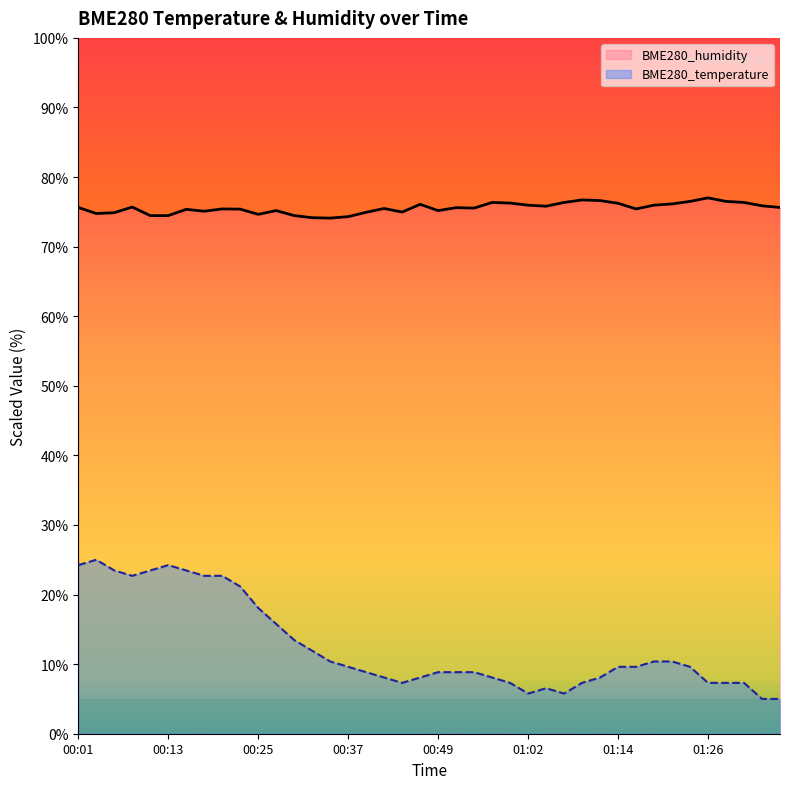

Count the number of data series in this chart.

2